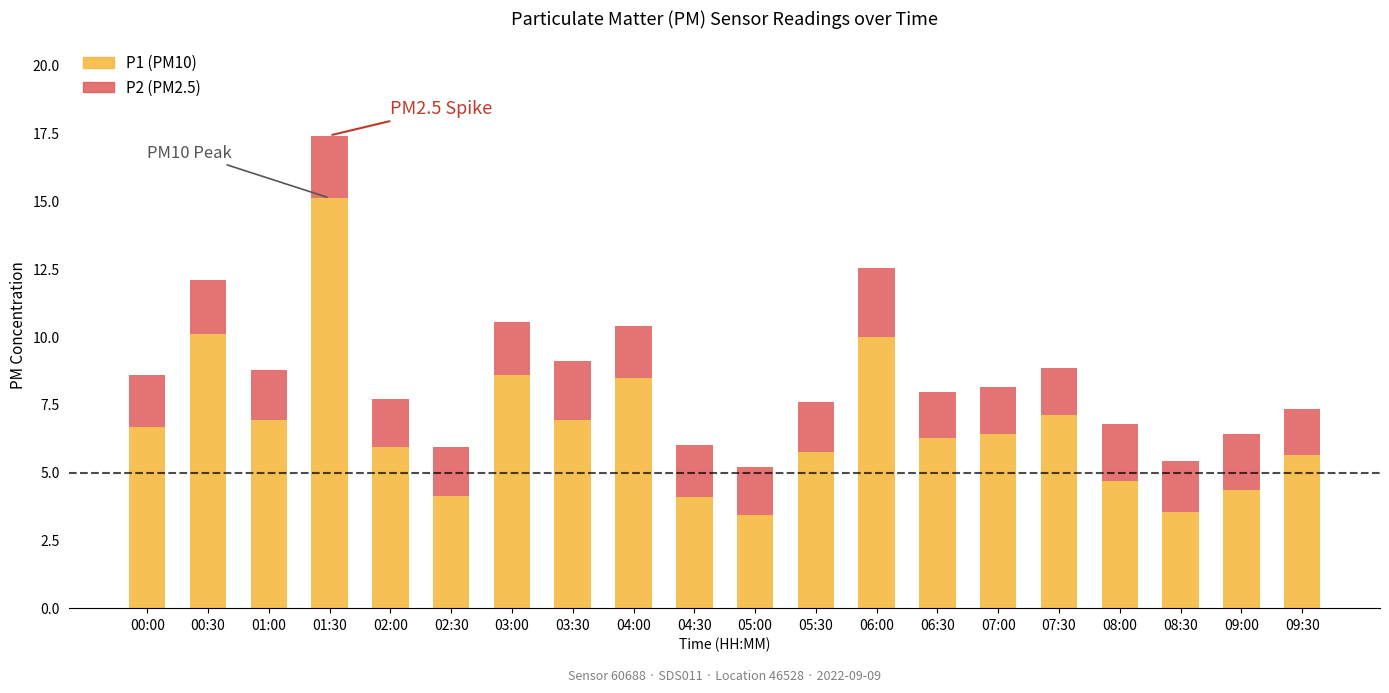

Is it true that P1 (PM10) equals 14.1 at 04:00?

False